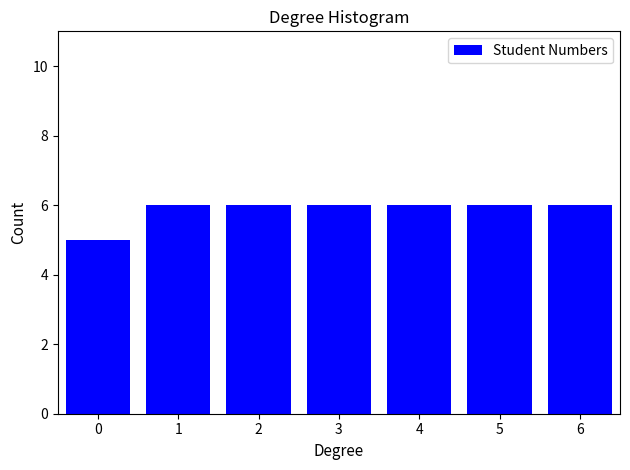

Reading left to right, list all the values displayed in this chart.

0=5	1=6	2=6	3=6	4=6	5=6	6=6